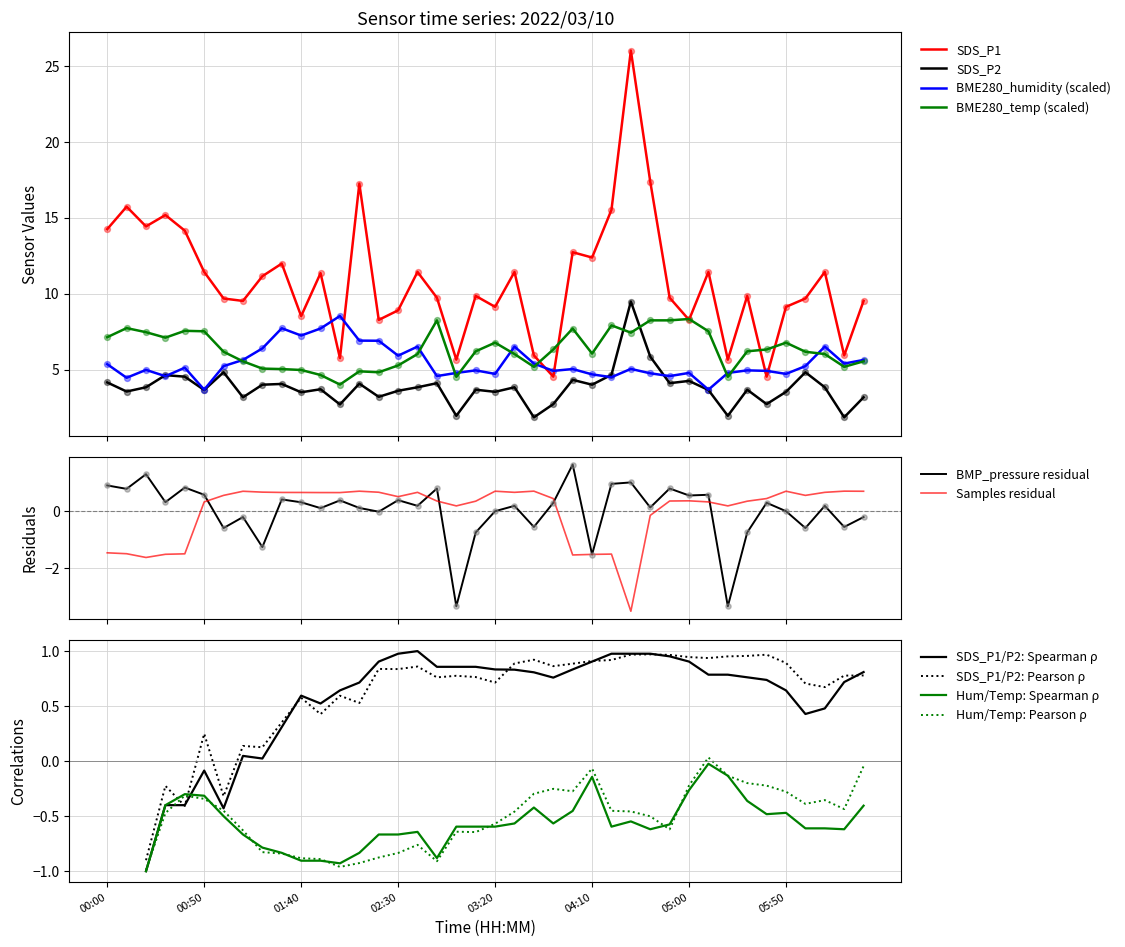

At which category is the sum across all series the highest?

27